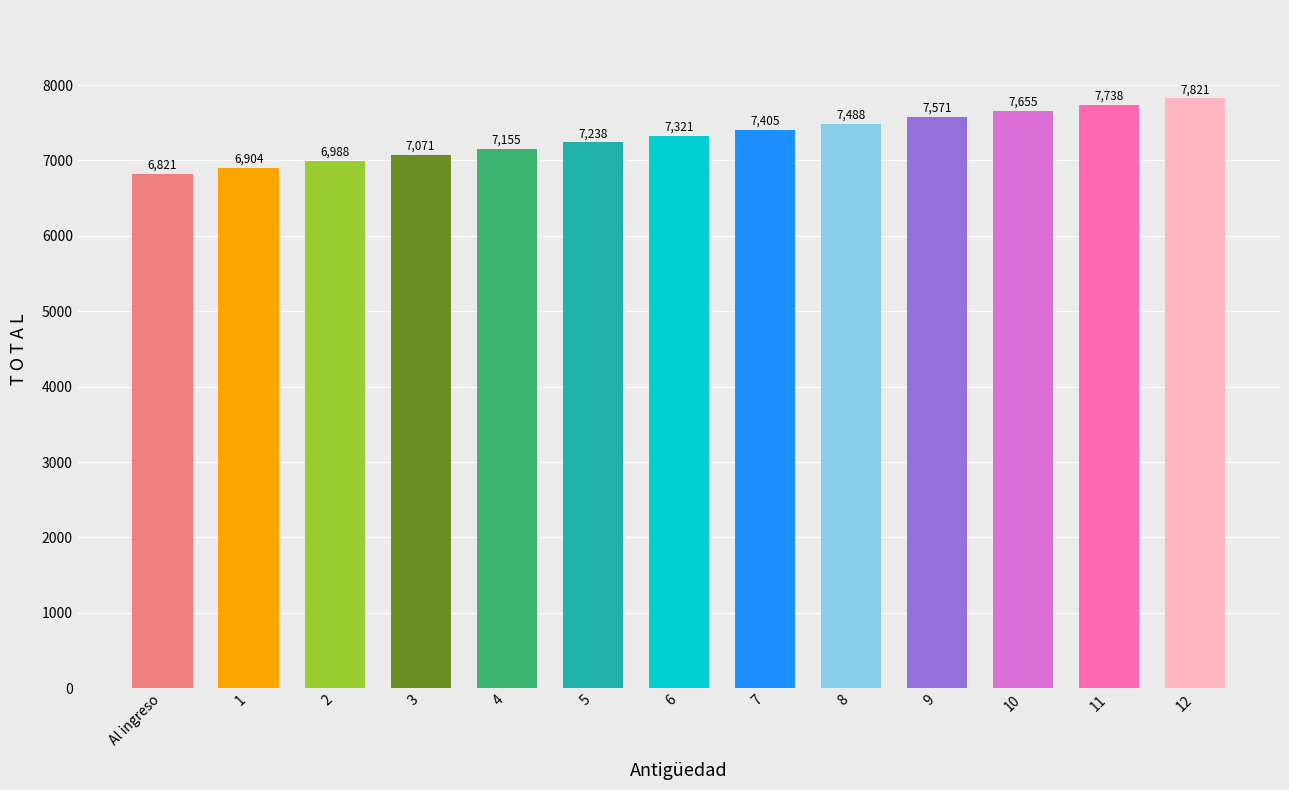

Which label corresponds to the smallest value in the chart?

Al ingreso